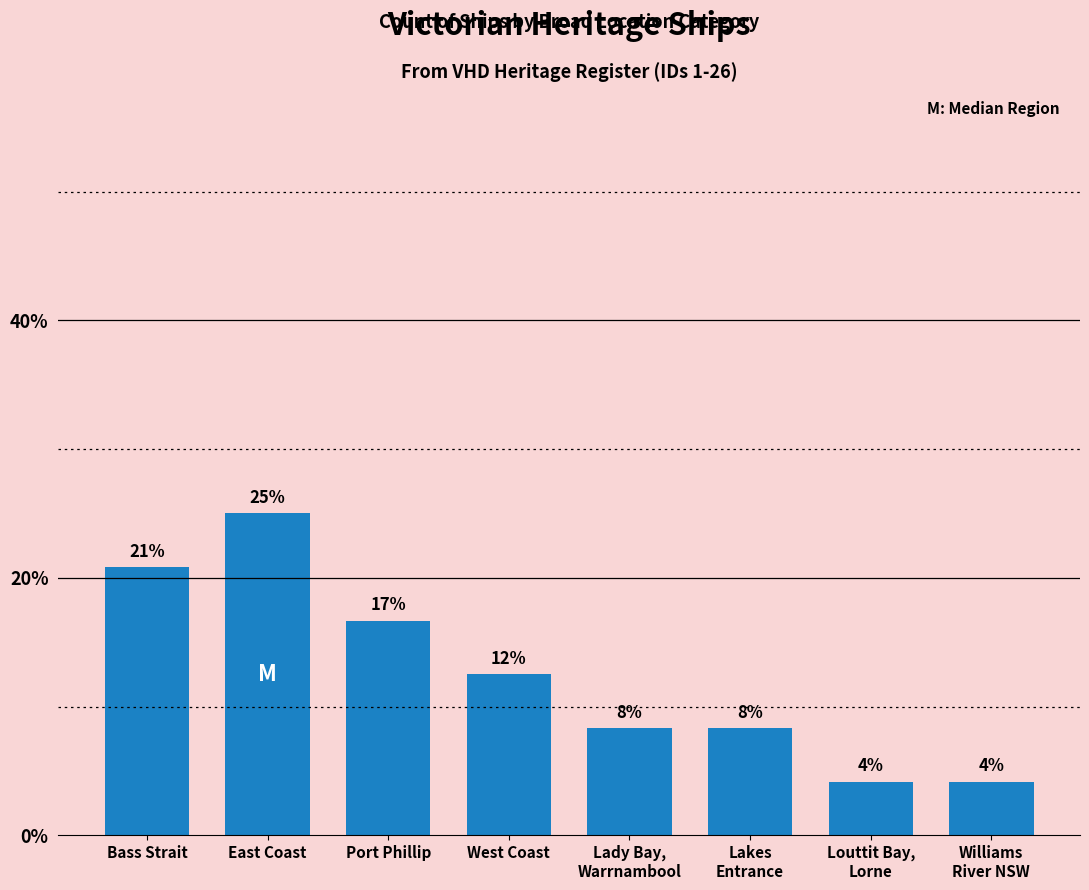

What is the value of the 8th bar from the left?

4.2